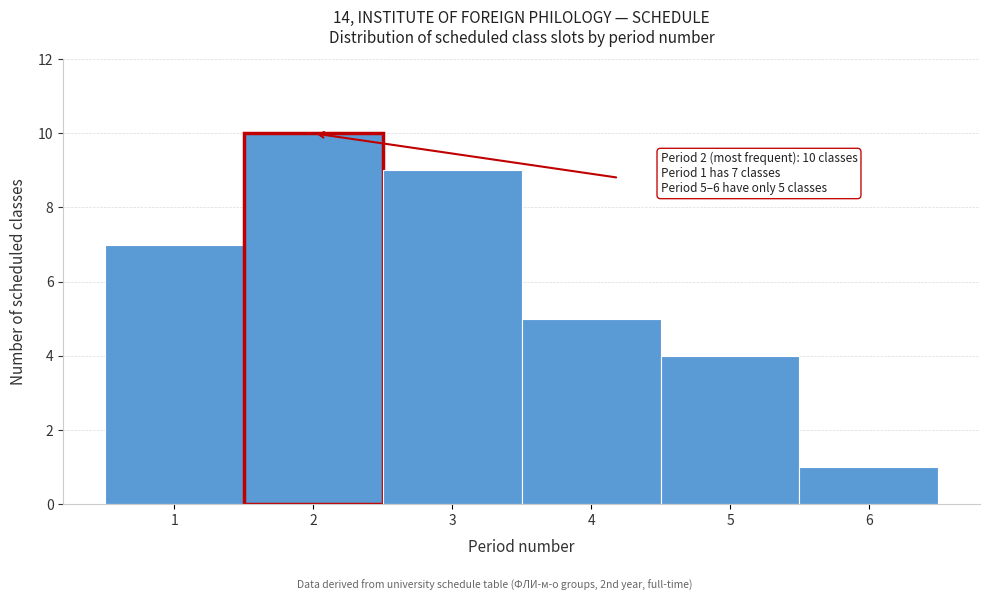

Which range on the x-axis has the tallest bar?

1.5 to 2.5